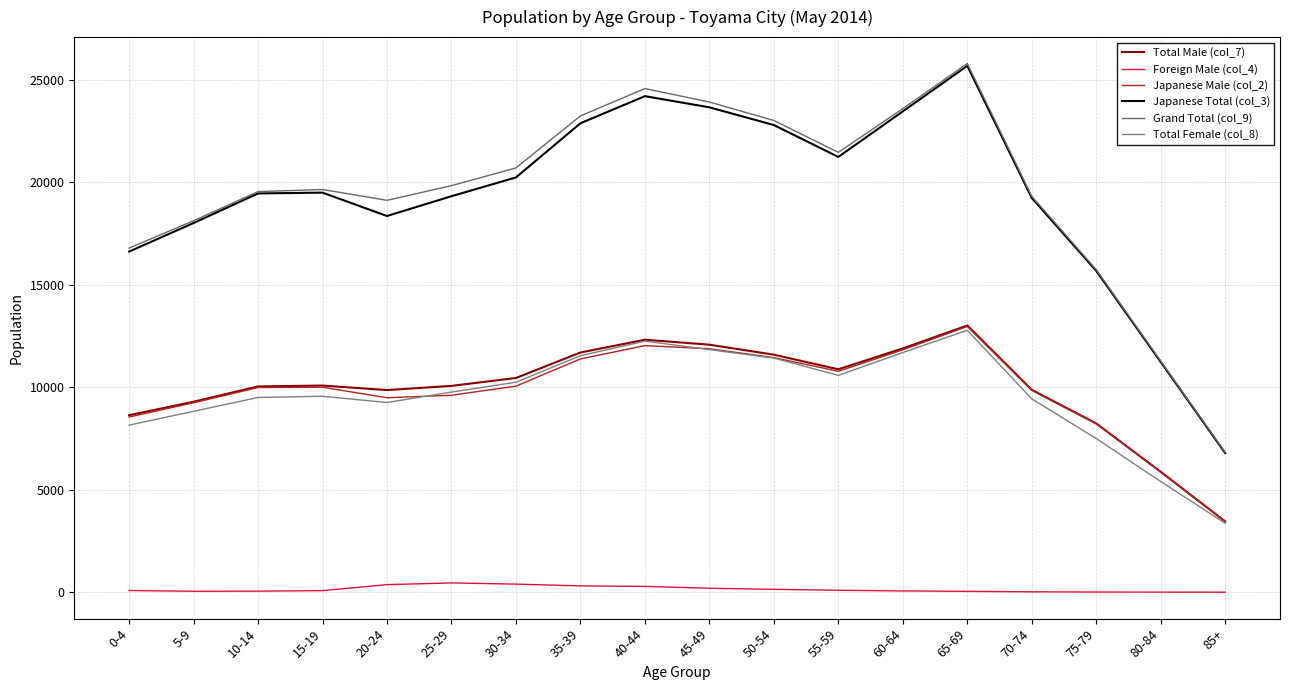

How many data points in Japanese Total (col_3) are above 19492?

8